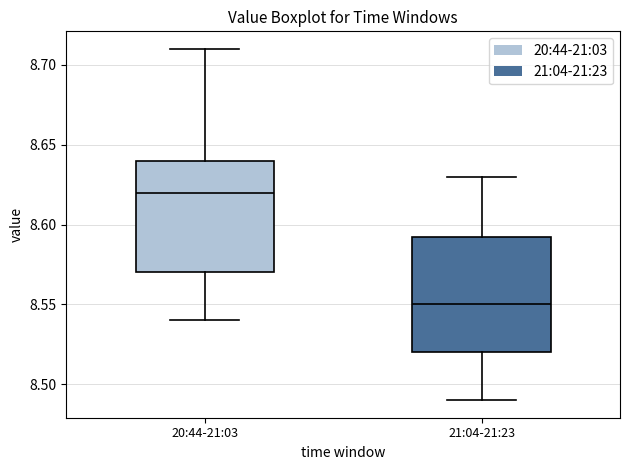

Which box's median line is the highest?

20:44-21:03